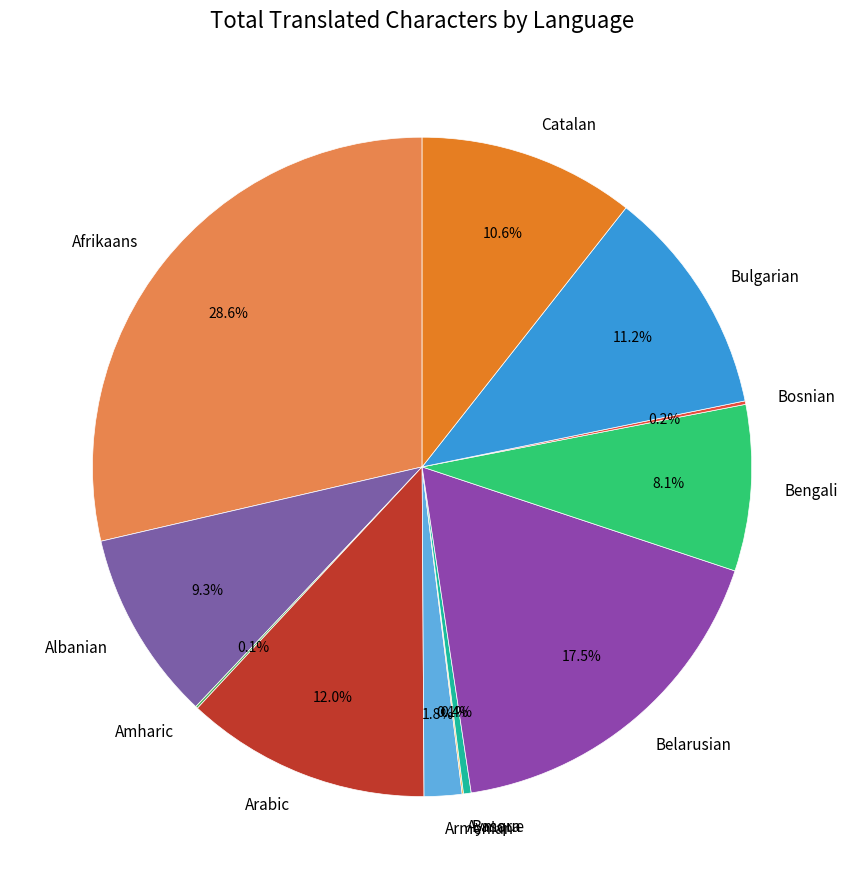

Is the sum of Basque and Catalan greater than half?

No